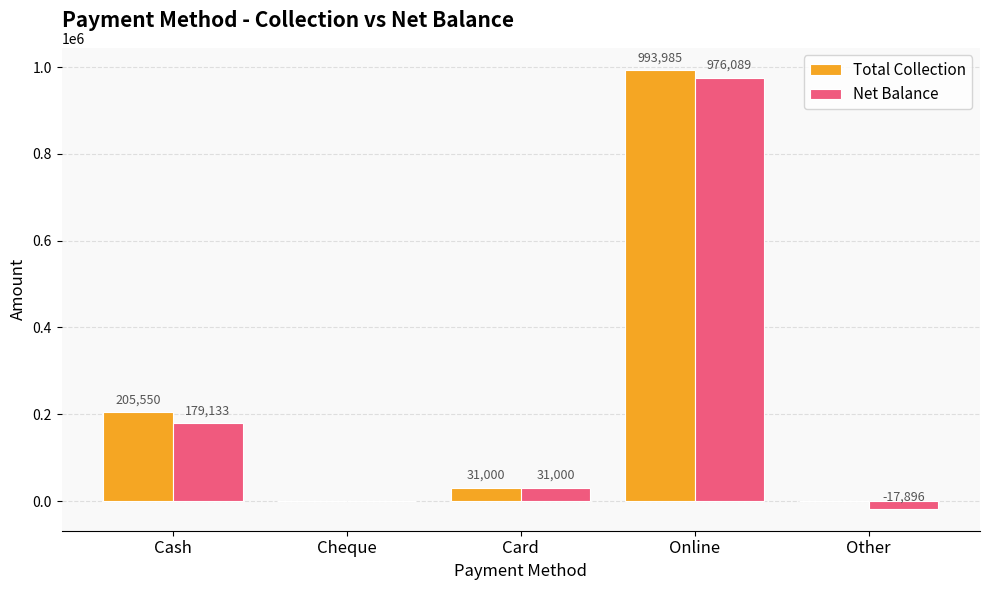

Which series has the largest total across all categories?

Total Collection